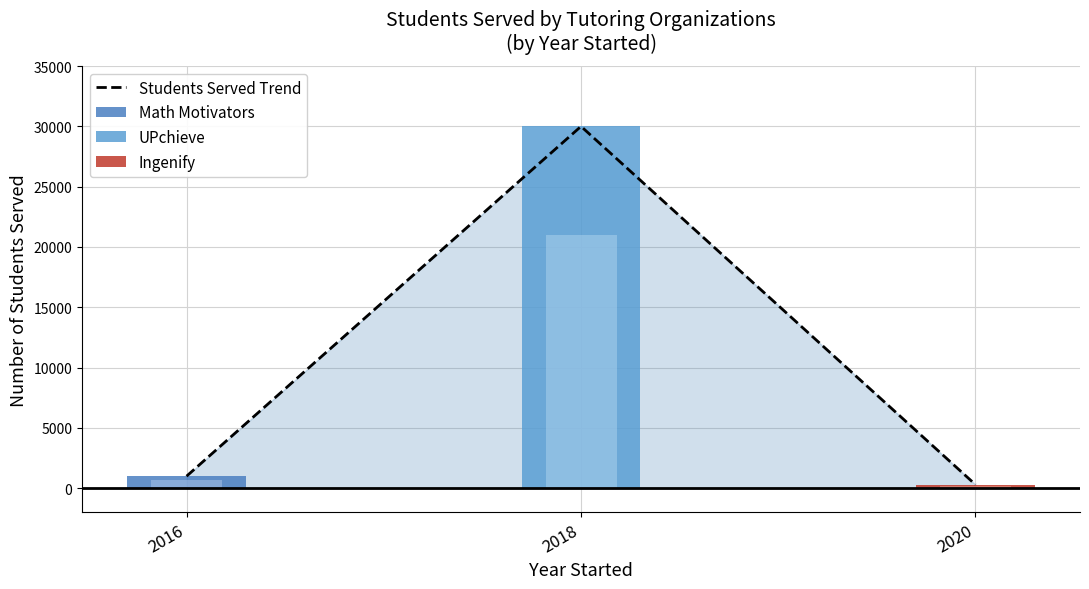

What is the maximum value shown in the chart?

30000